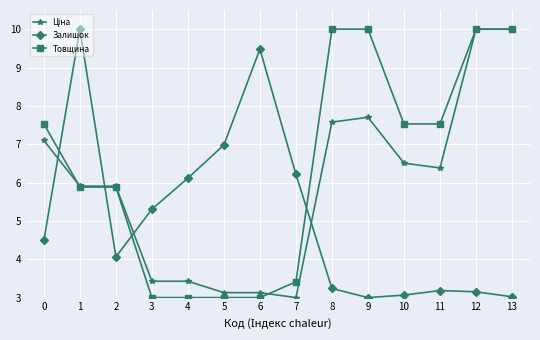

Which series has the largest total across all categories?

Товщина